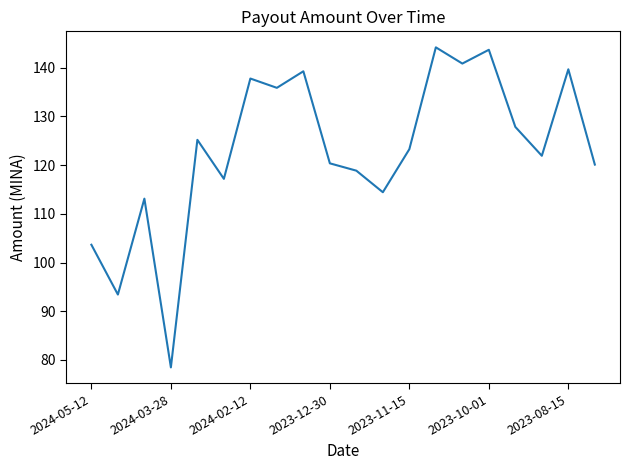

How many values are below 123?

10